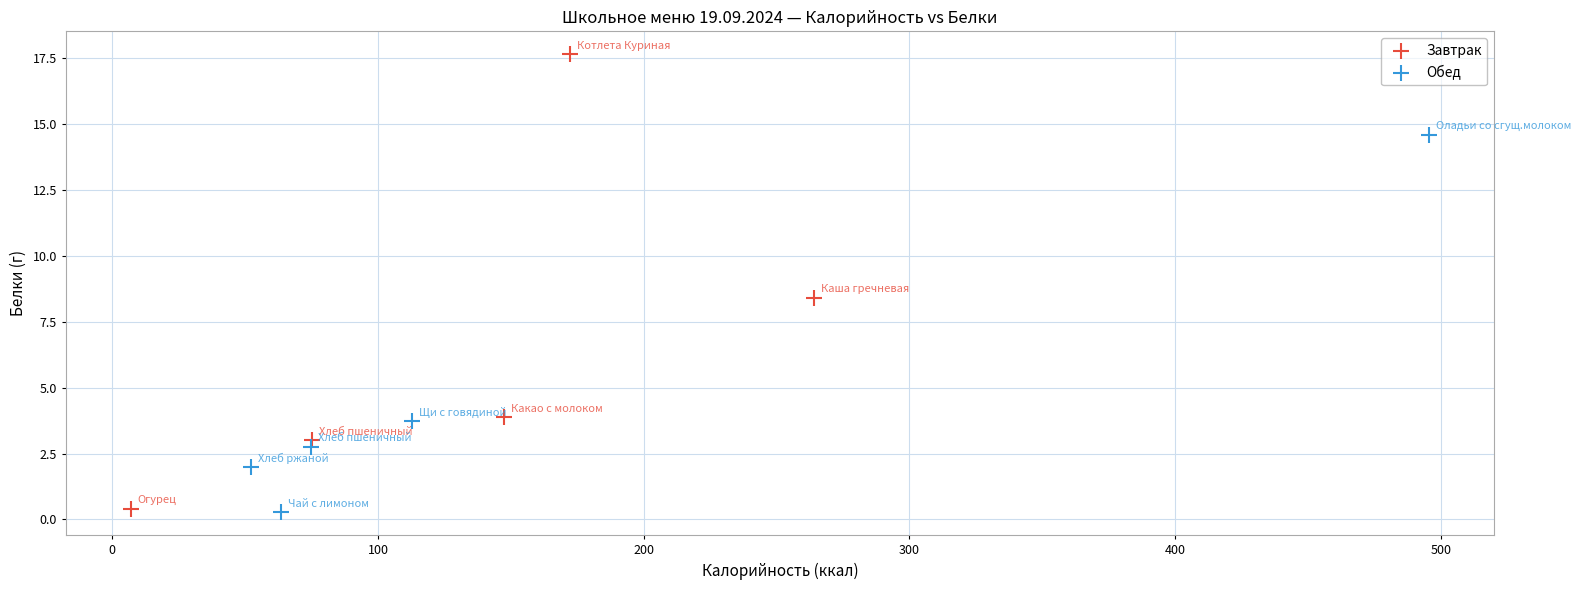

Which series reaches the maximum Y coordinate?

Завтрак